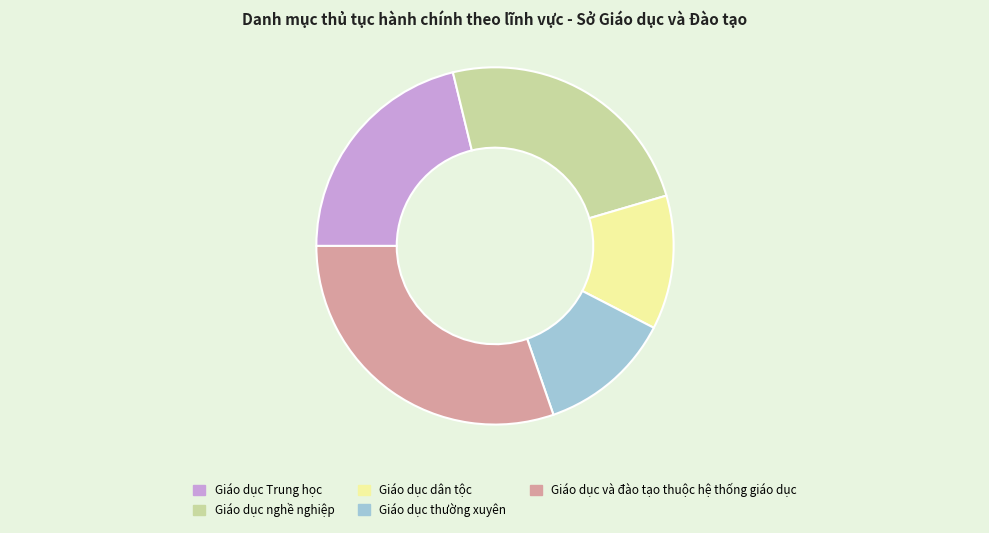

The Giáo dục Trung học slice represents 21% of the pie. True or false?

True